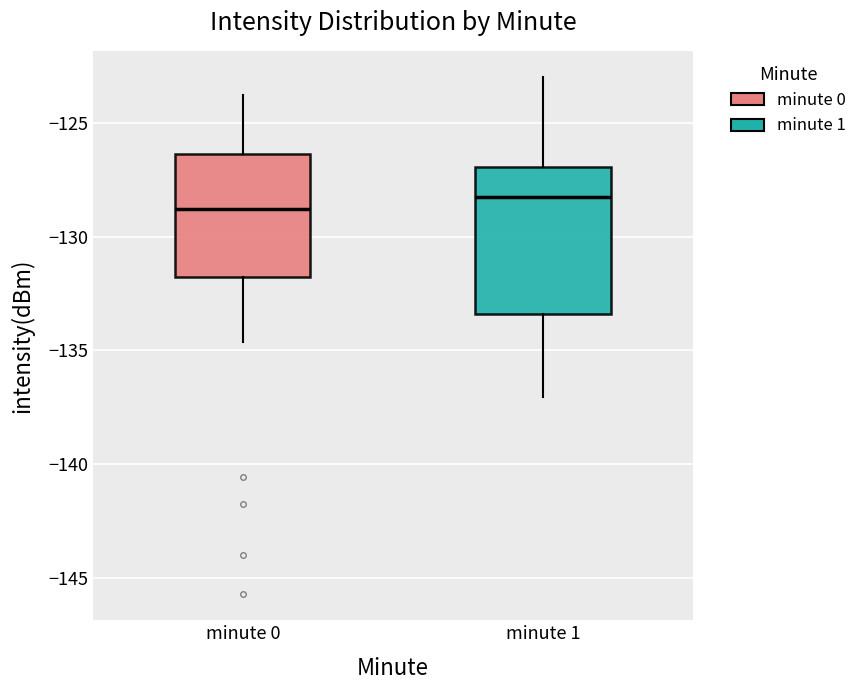

Reading left to right, transcribe this box plot: for each box, give where its median line is, the range the box spans, and where its two whiskers end, as read against the y-axis. The values are not printed on the chart, so give them approximately, as read against the axis.

minute 0: median -129.0, box -132.0 to -126.5, whiskers -134.5 to -124.0
minute 1: median -128.0, box -133.5 to -127.0, whiskers -137.0 to -123.0